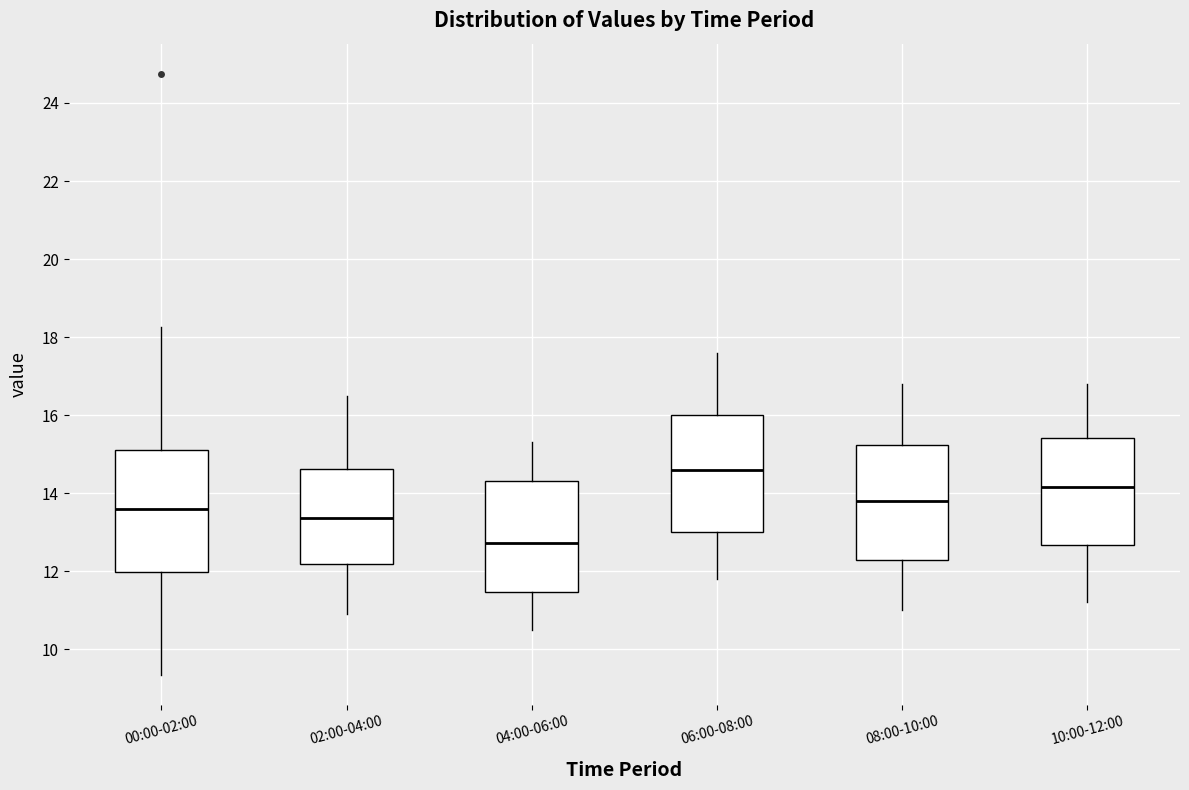

Where is the upper edge of the box for 00:00-02:00 on the y-axis? The values are not printed on the chart, so give them approximately, as read against the axis.

15.2